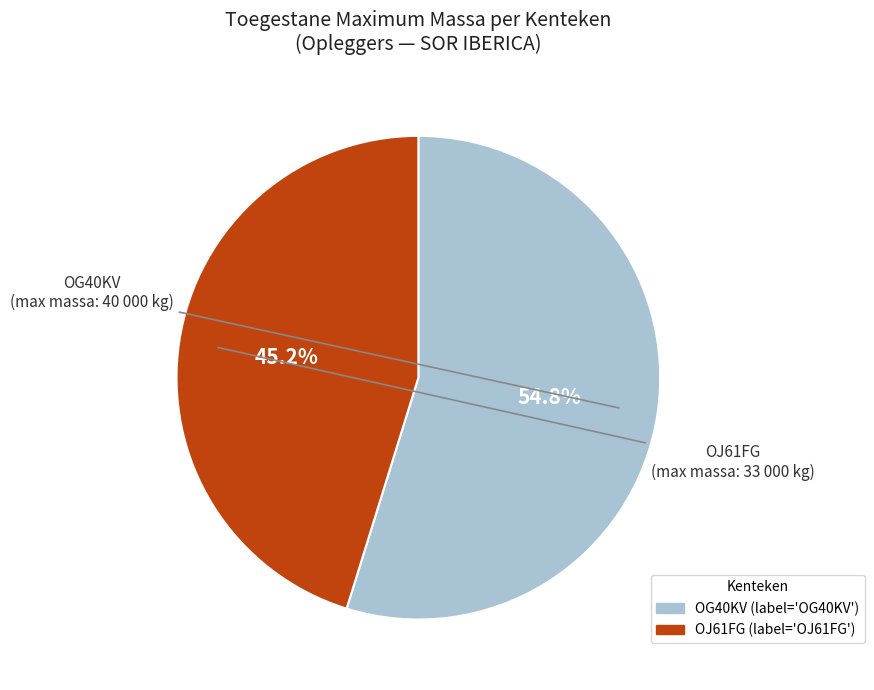

Does any single category account for the majority?

Yes